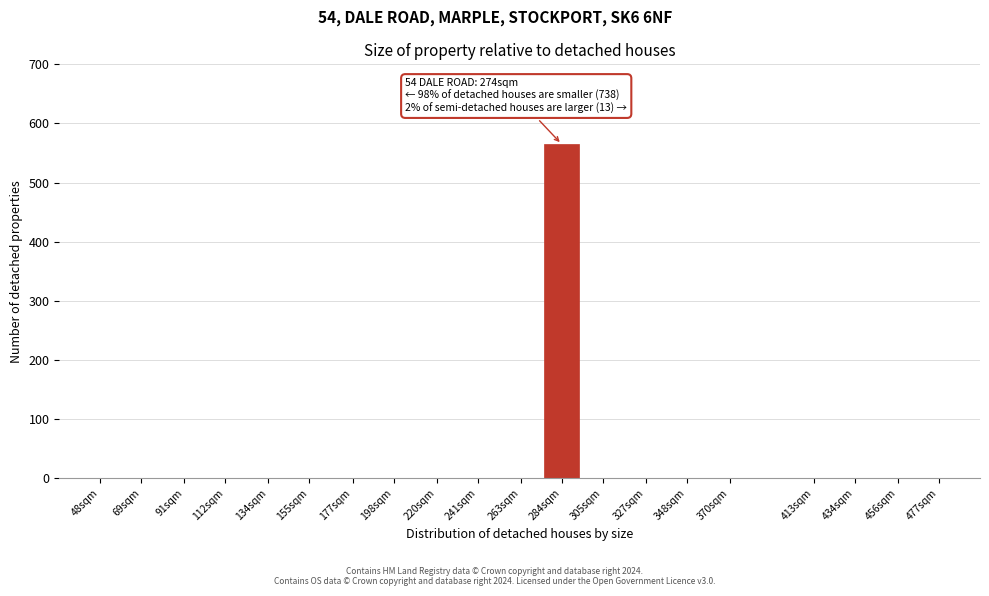

Reading right to left, extract all data points from this chart.

477sqm=0	456sqm=0	434sqm=0	413sqm=0	370sqm=0	348sqm=0	327sqm=0	305sqm=0	284sqm=565	263sqm=0	241sqm=0	220sqm=0	198sqm=0	177sqm=0	155sqm=0	134sqm=0	112sqm=0	91sqm=0	69sqm=0	48sqm=0